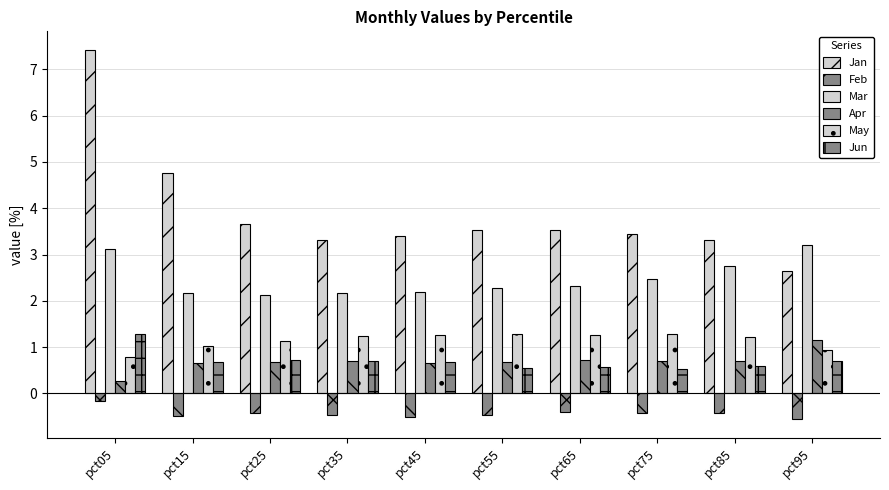

How many bars are there in total?

60